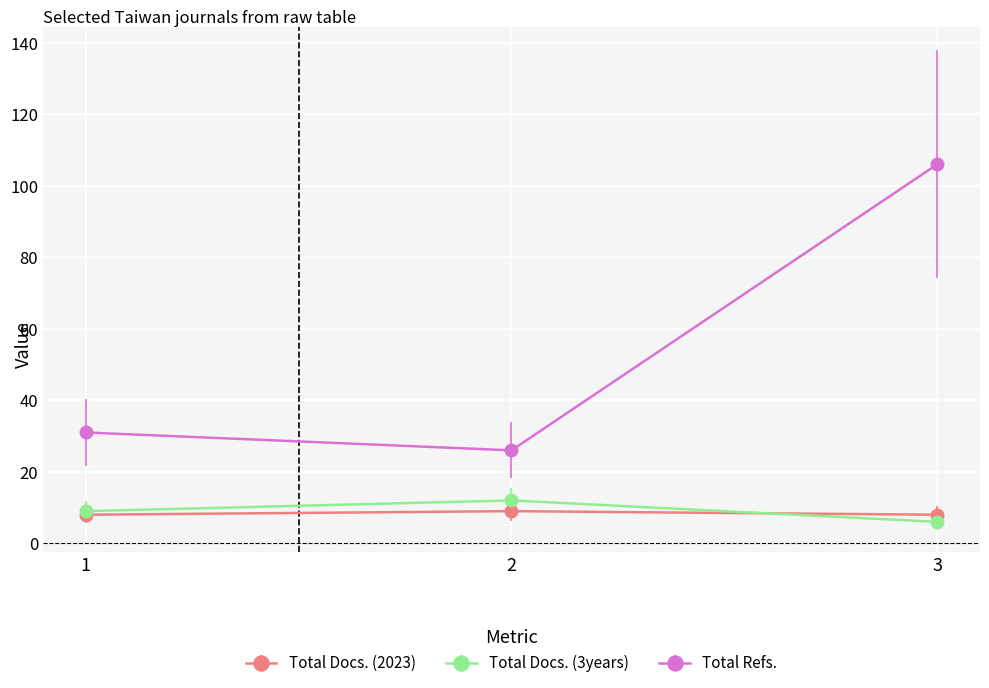

Reading left to right, extract all data points from this chart.

Total Docs. (2023): 8	9	8
Total Docs. (3years): 9	12	6
Total Refs.: 31	26	106